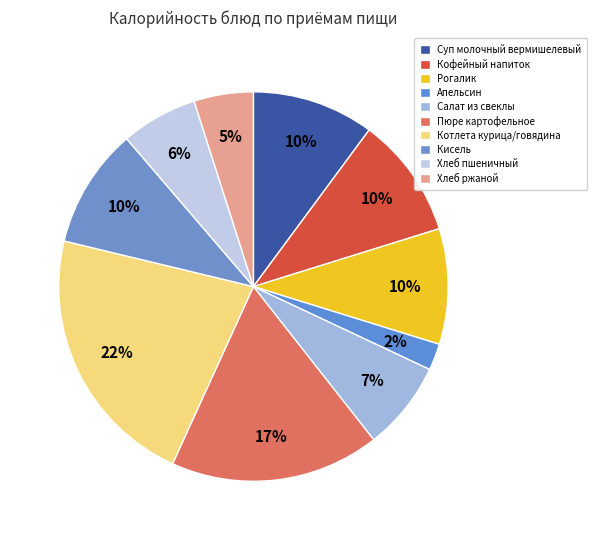

Count the number of slices in the pie.

10